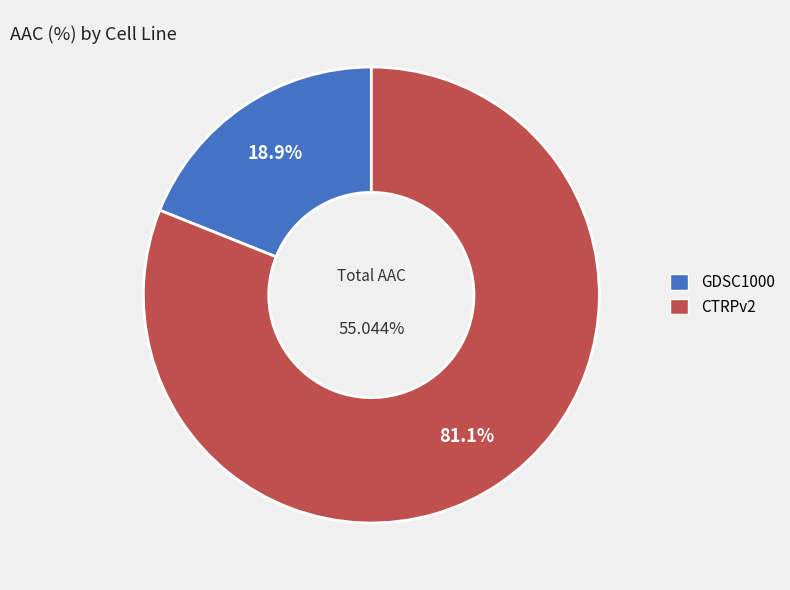

Count the number of slices in the pie.

2